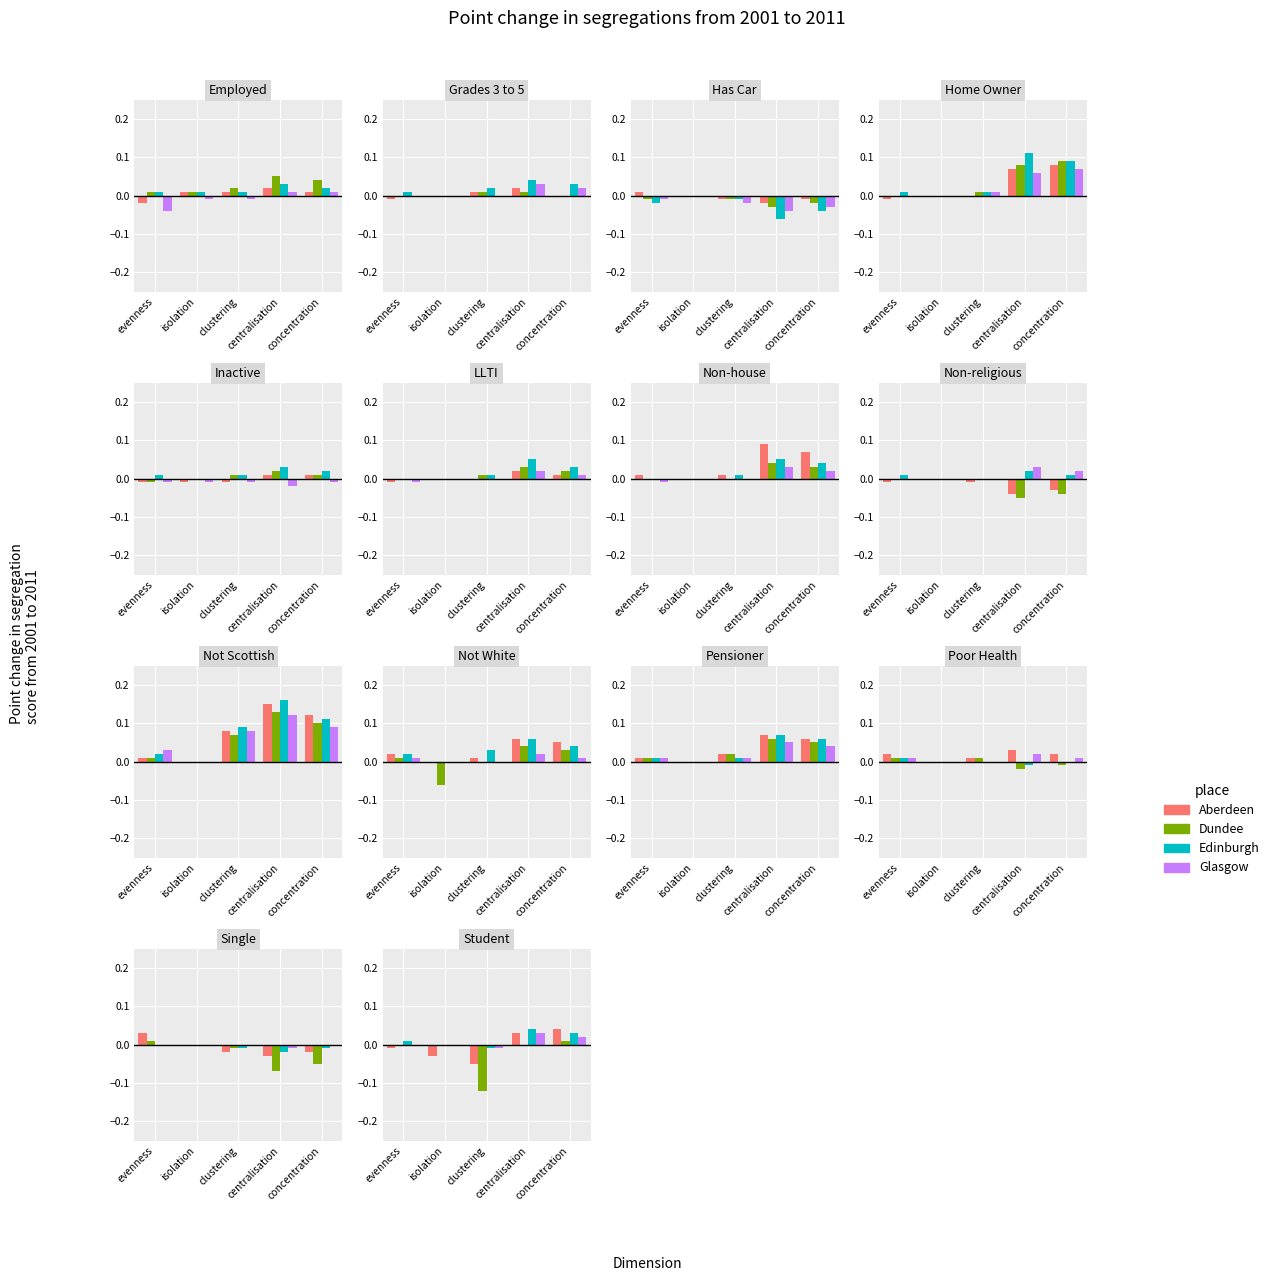

Which label corresponds to the smallest value in the chart?

clustering